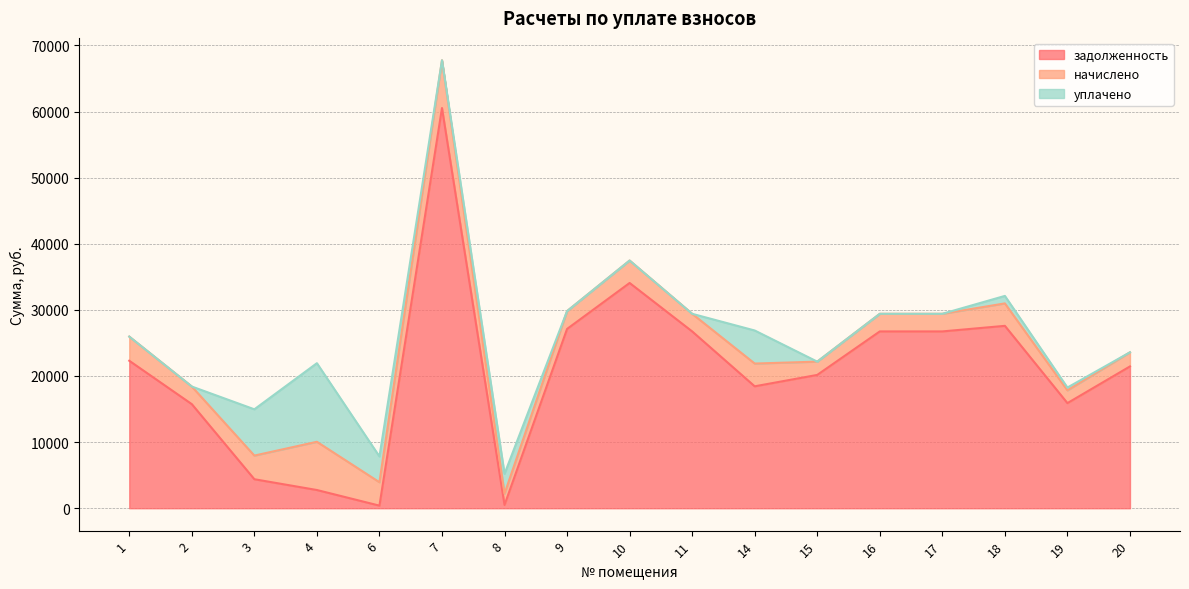

Between 9 and 8, which is larger?

9